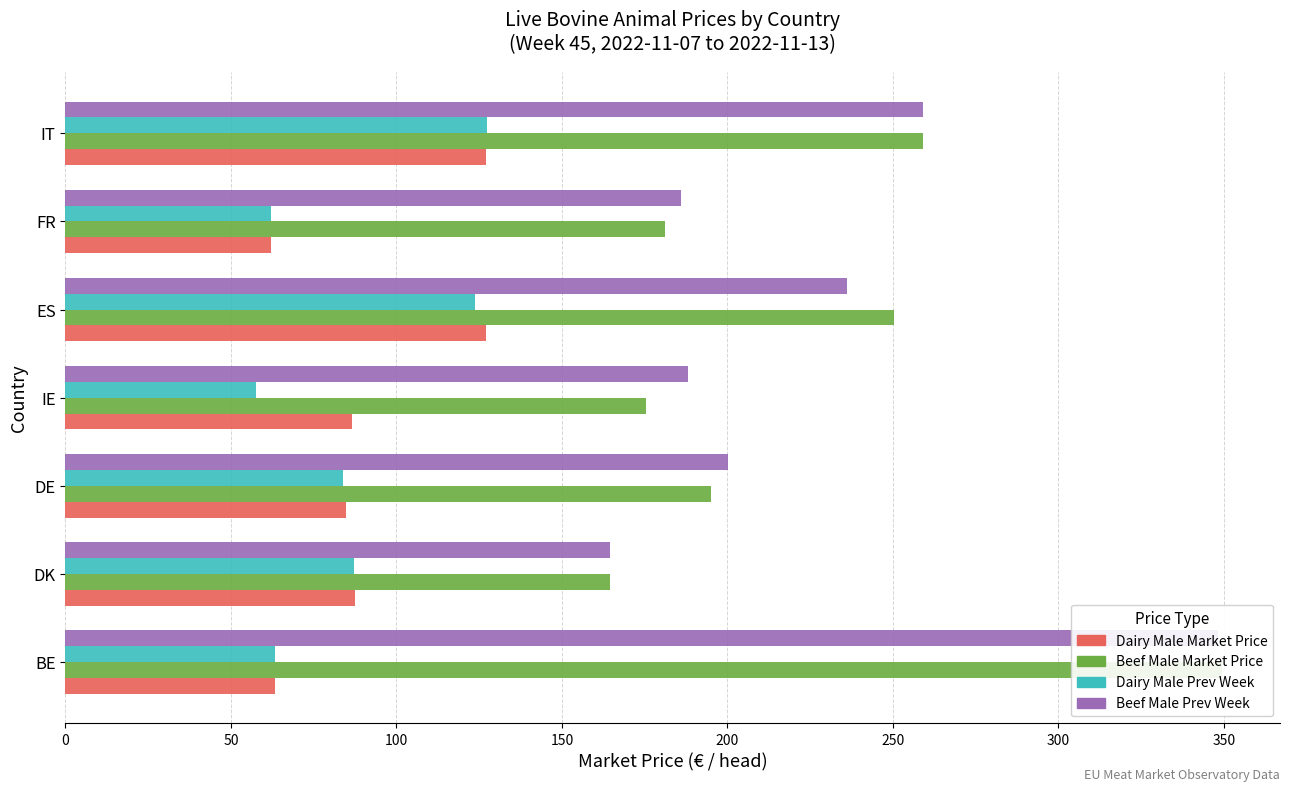

Reading left to right, extract all data points from this chart.

Dairy Male Market Price: 63.2	87.4	84.7	86.7	127.0	62.0	127.1
Beef Male Market Price: 349.4	164.6	194.9	175.2	250.2	181.0	258.9
Dairy Male Prev Week: 63.2	87.3	83.8	57.4	123.7	62.0	127.4
Beef Male Prev Week: 348.3	164.6	200.3	188.1	236.1	186.0	258.9